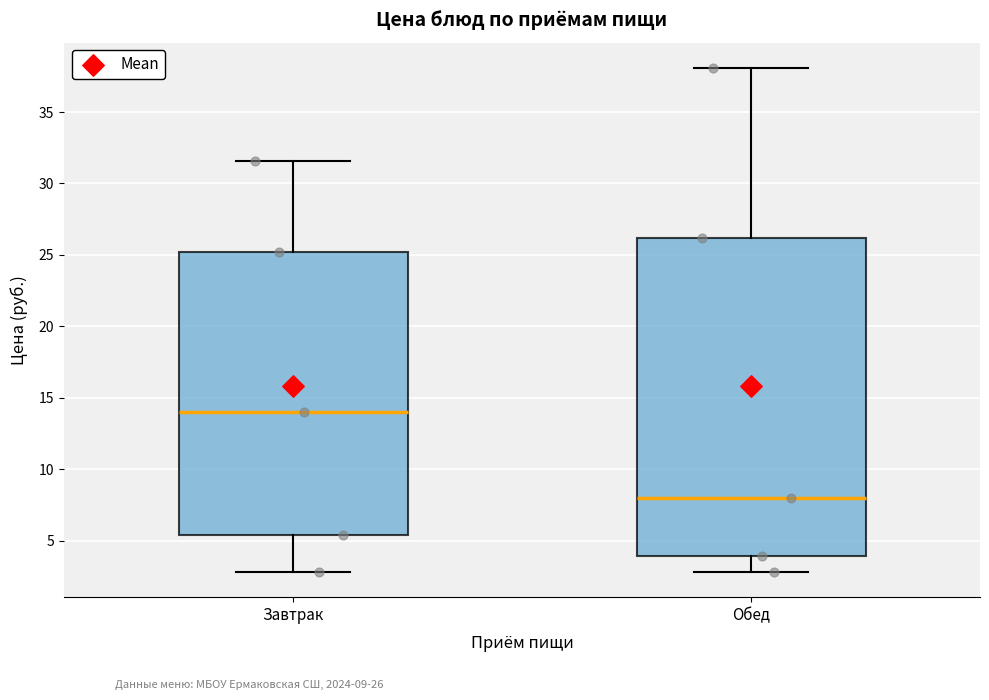

Where is the upper edge of the box for Обед on the y-axis? The values are not printed on the chart, so give them approximately, as read against the axis.

26.0